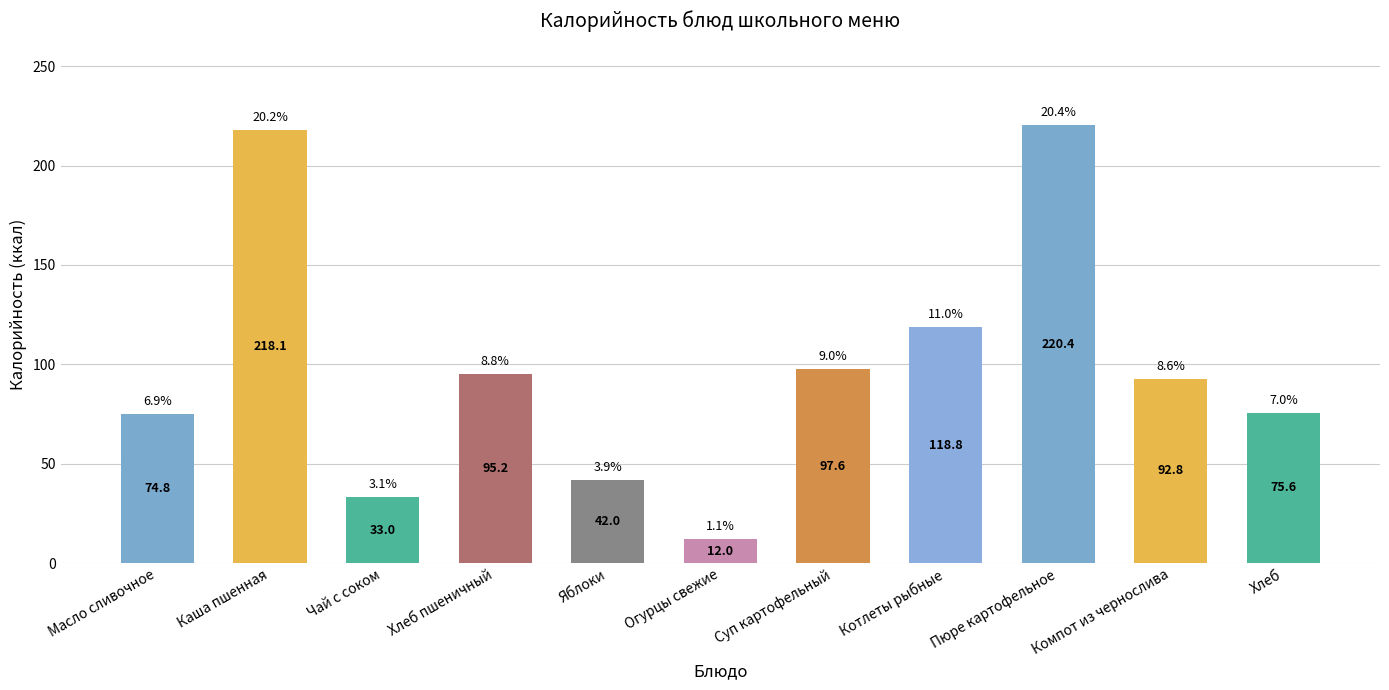

What is the sum of the values at Каша пшенная and Яблоки?

260.1